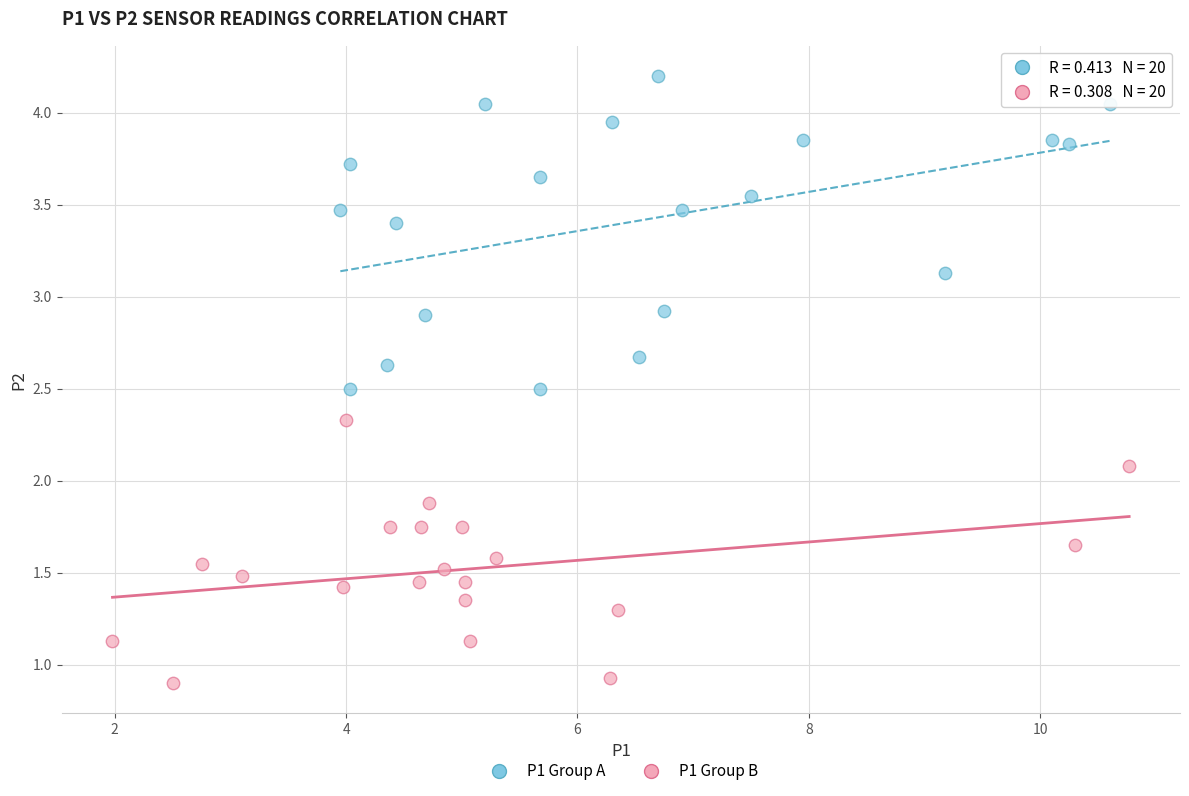

Which series has the widest spread of Y values?

P1 Group A